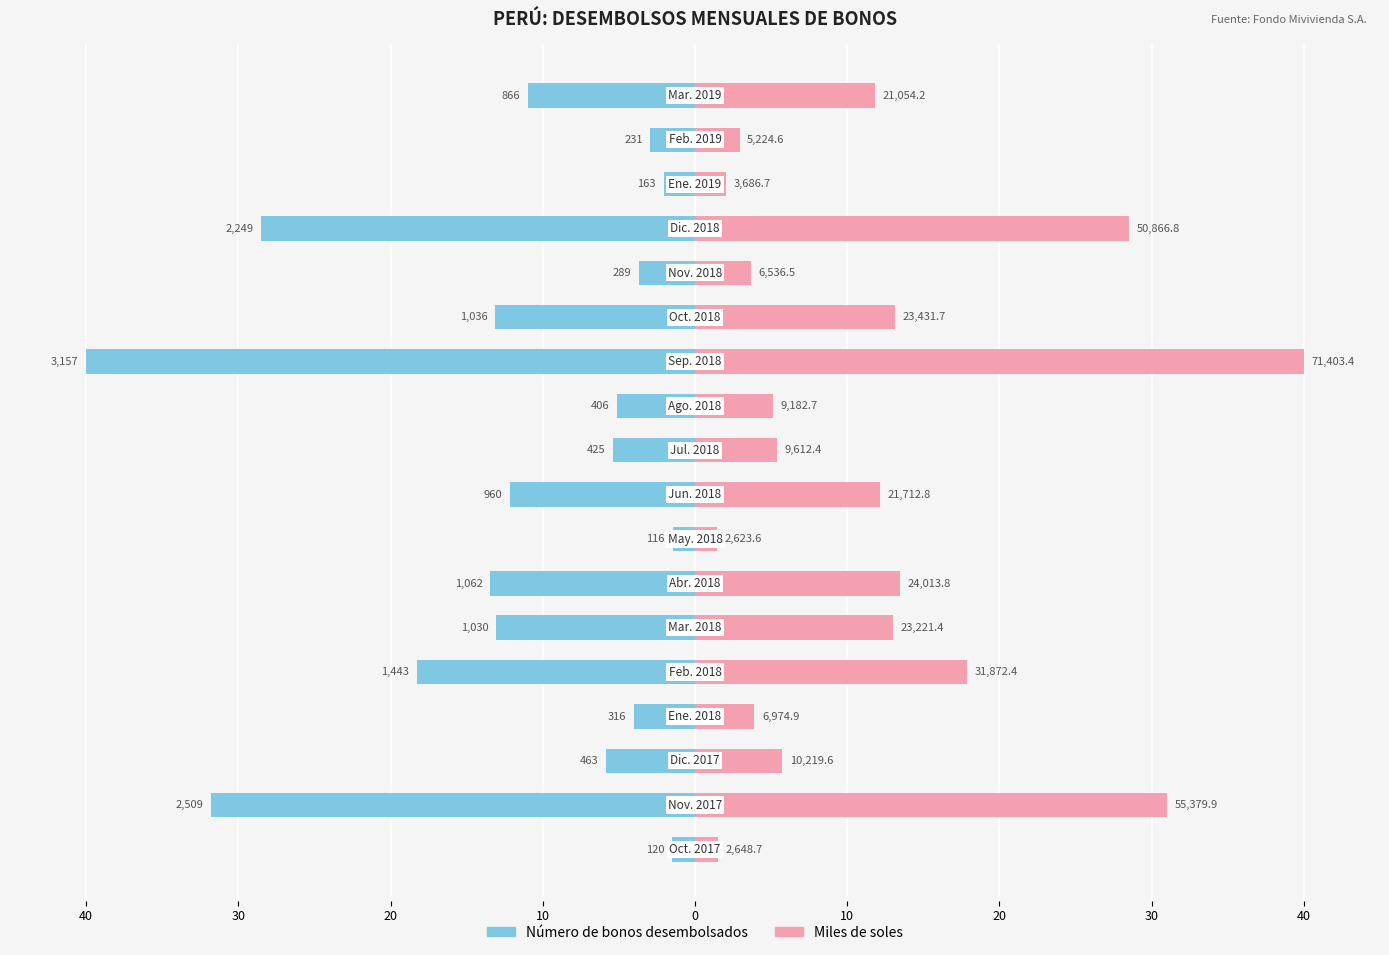

At 30, list the series in order from smallest to largest.

Número de bonos desembolsados, Miles de soles